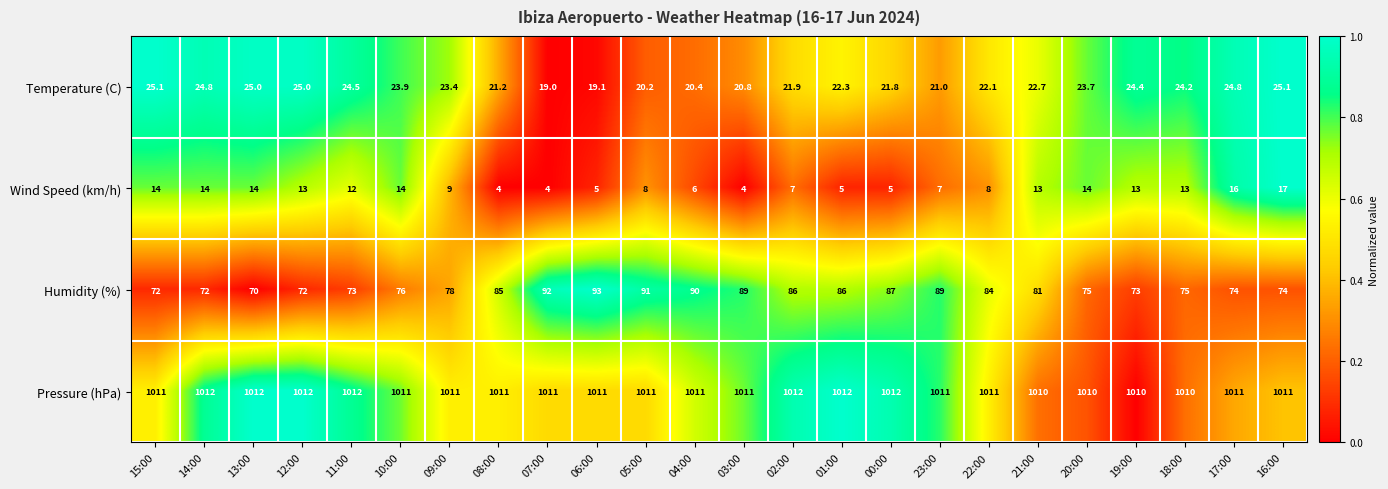

What is the approximate value of Pressure (hPa) at 15:00?

1011.0